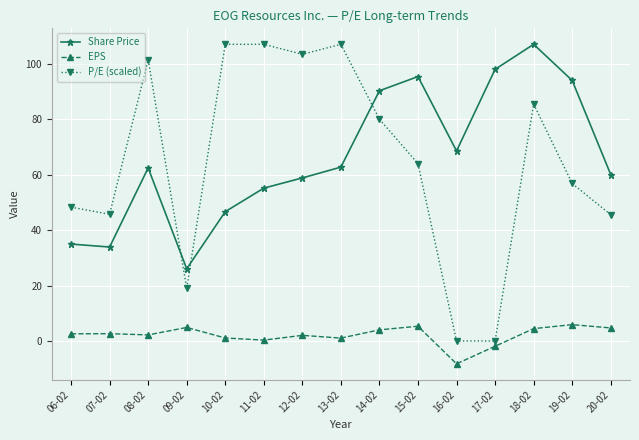

What is the spread (max minus min) of values at 14-02?

86.2